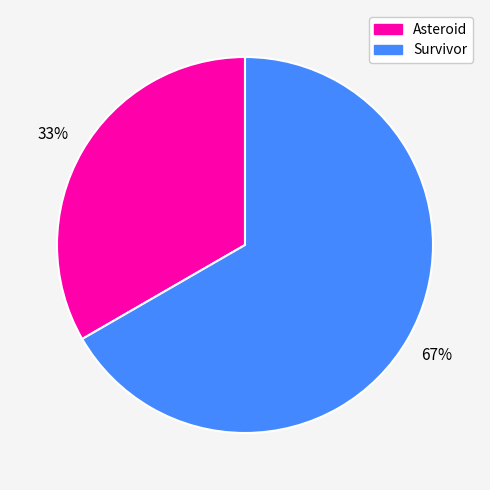

To the nearest percent, what percentage of the pie is Survivor?

67%